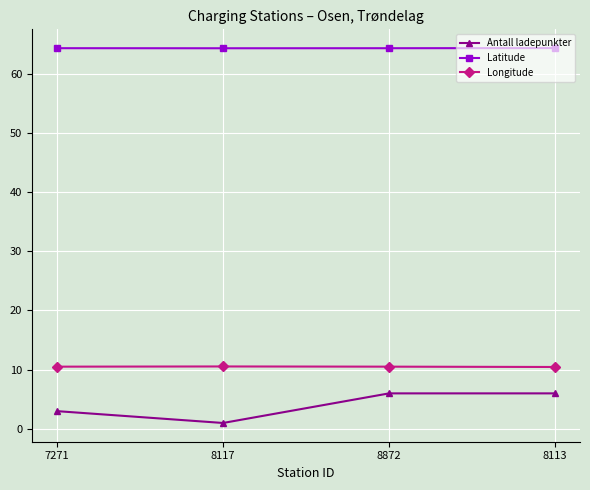

How many data points in Antall ladepunkter are less than 6?

2